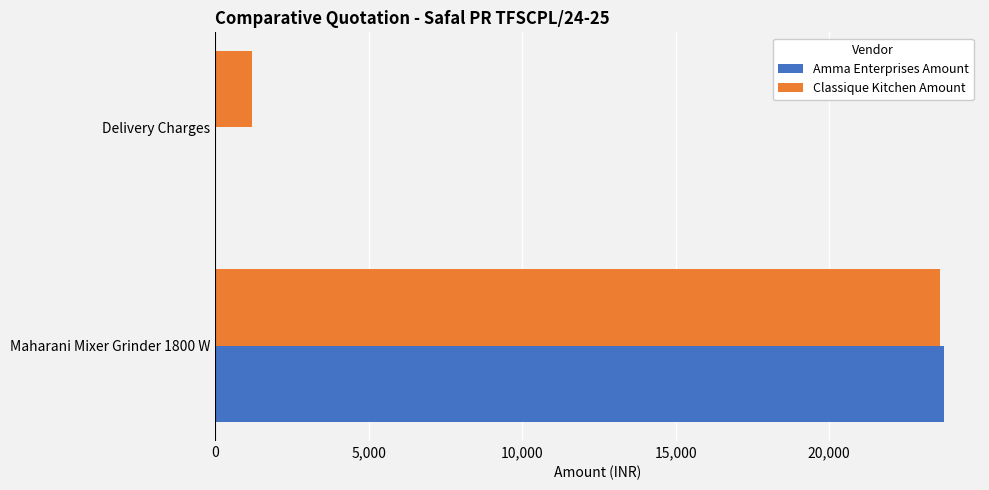

The value of Classique Kitchen Amount at Maharani Mixer Grinder 1800 W is 23600. True or false?

True